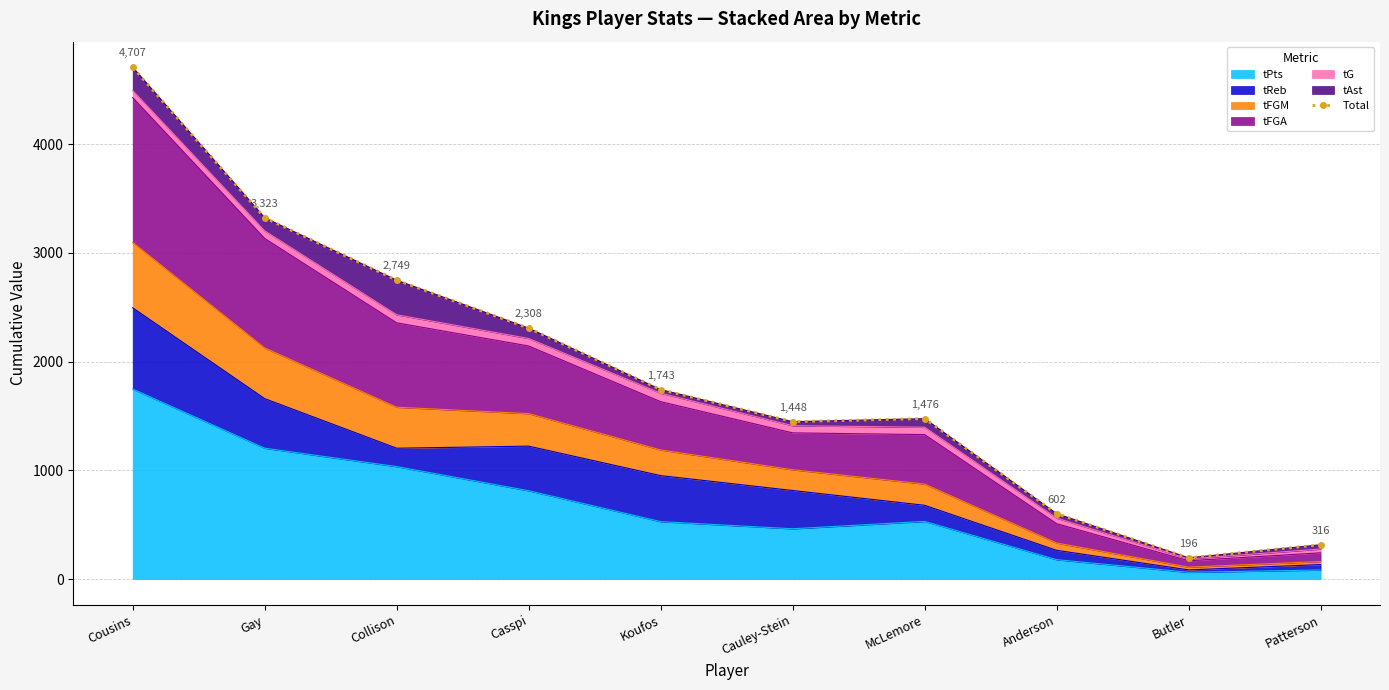

Between Anderson and Gay, which is larger?

Gay